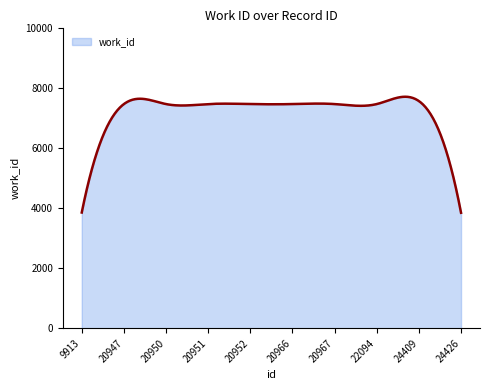

What is the greatest value displayed?

7720.3